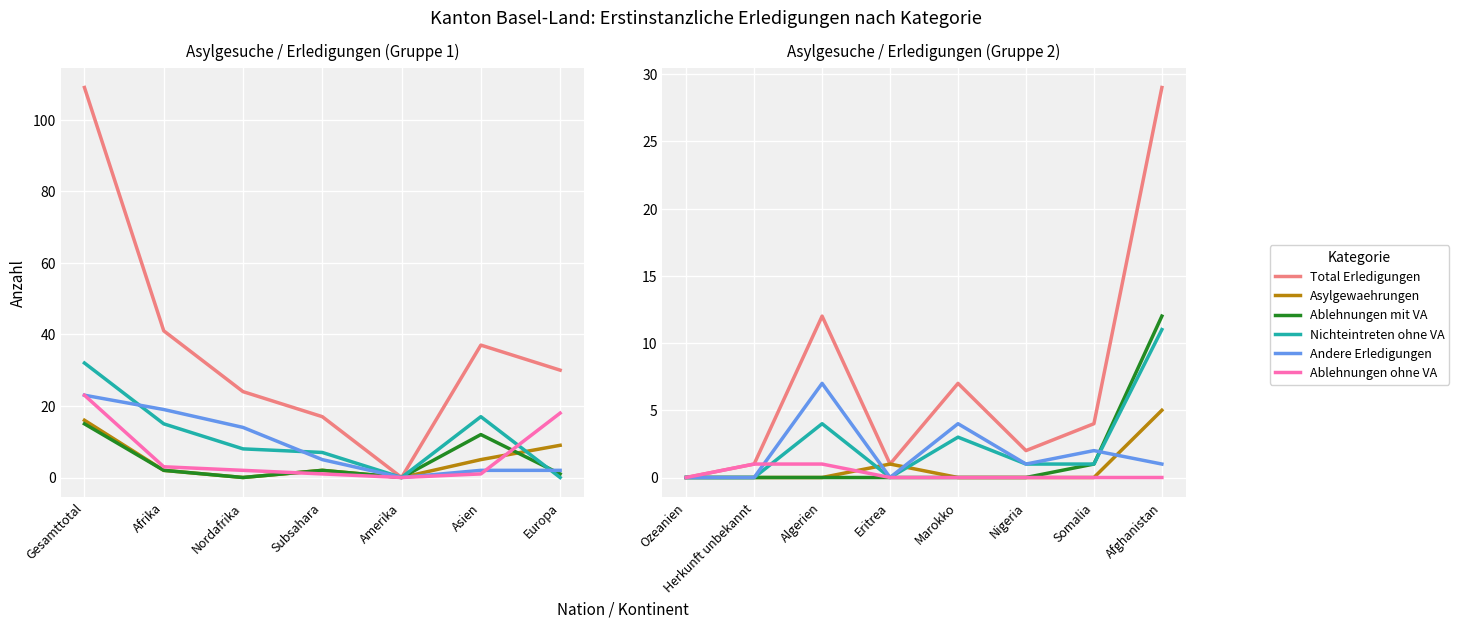

Which series has the largest range (max minus min)?

Total Erledigungen